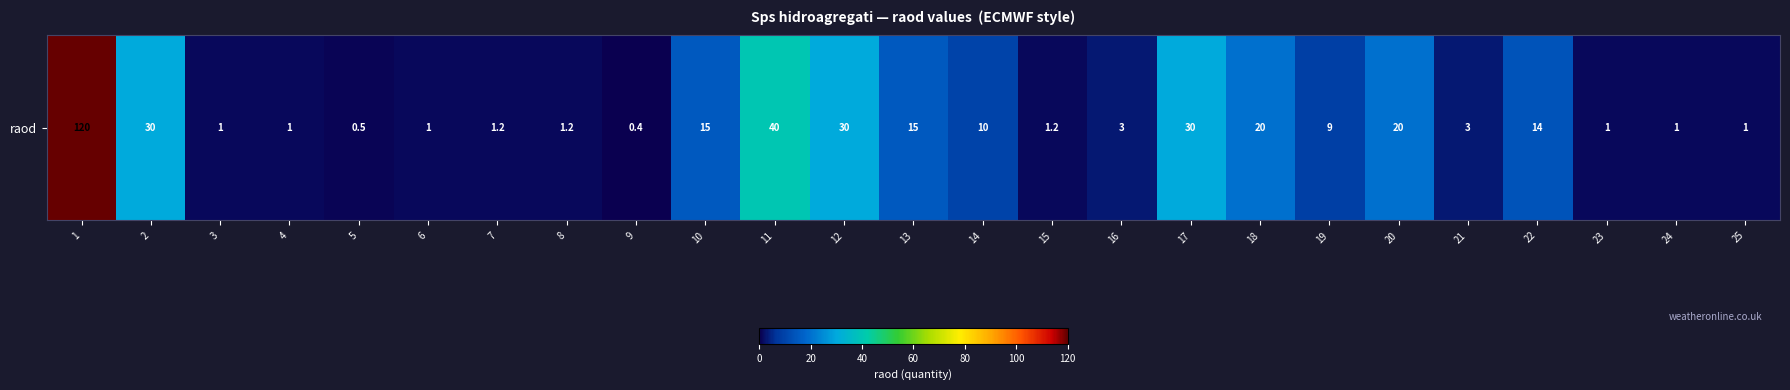

How many values are below 3?

11